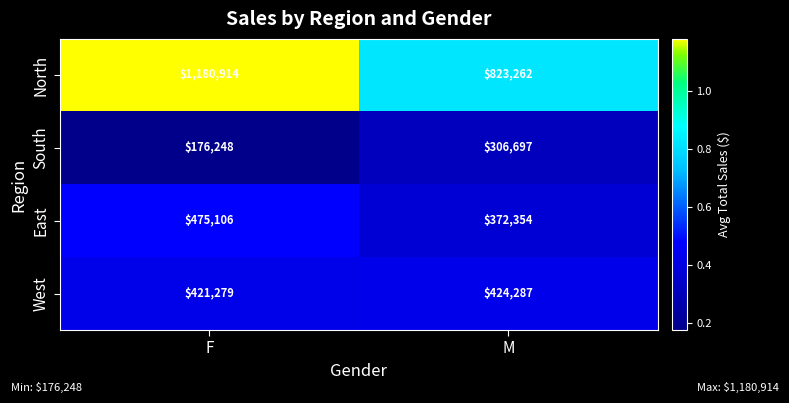

At M, list the series in order from largest to smallest.

North, West, East, South